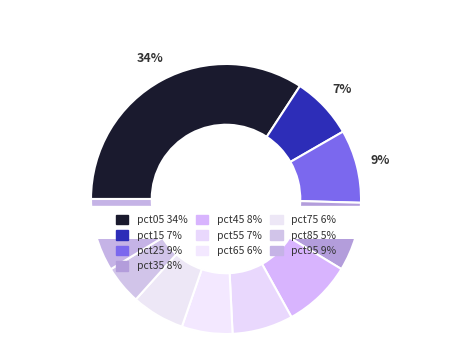

Which has a higher value, pct35 or pct65?

pct35